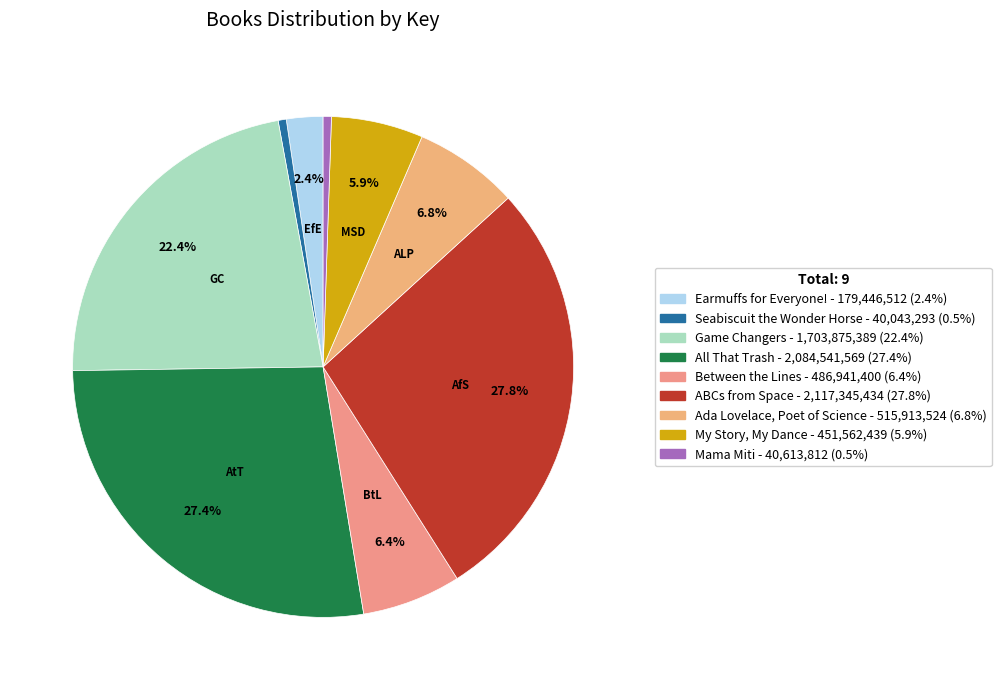

What is the ratio of the value at All That Trash to the value at My Story, My Dance?

4.6